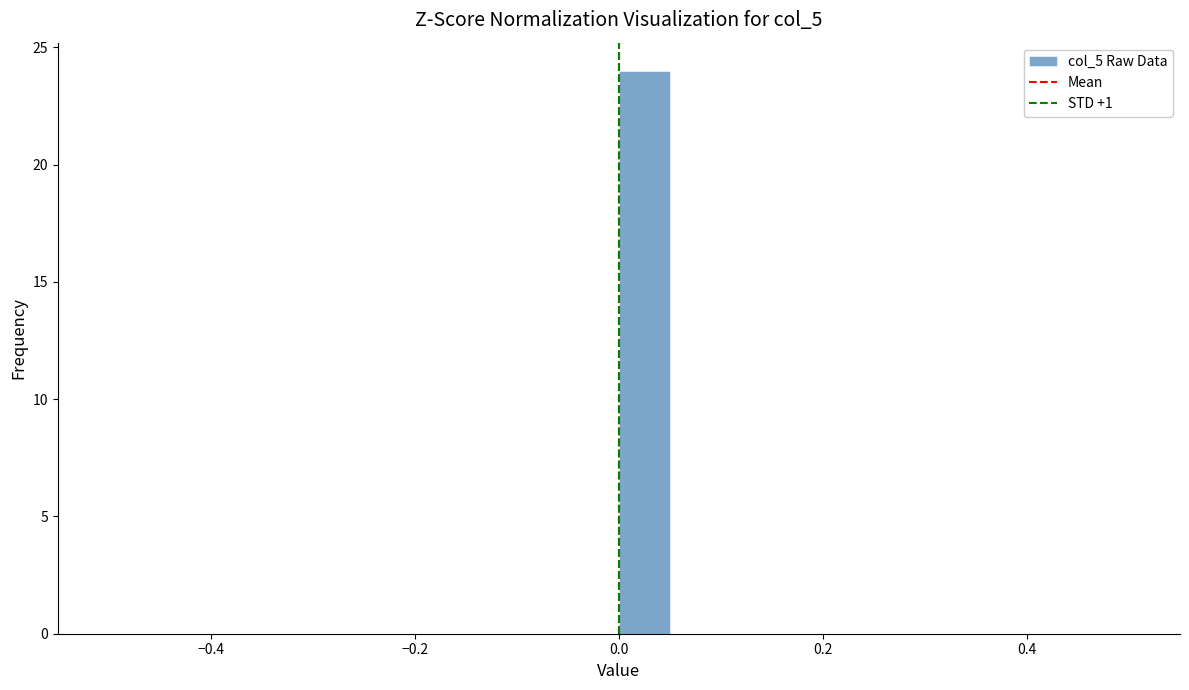

Read against the x-axis, roughly where is the centre of the tallest bar?

0.02